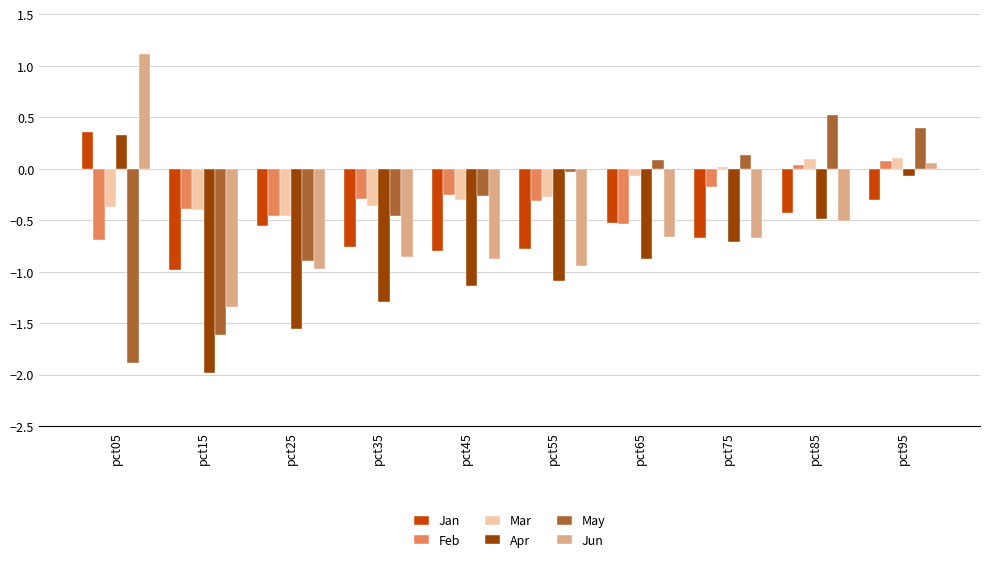

What is the spread (max minus min) of values at pct85?

1.0